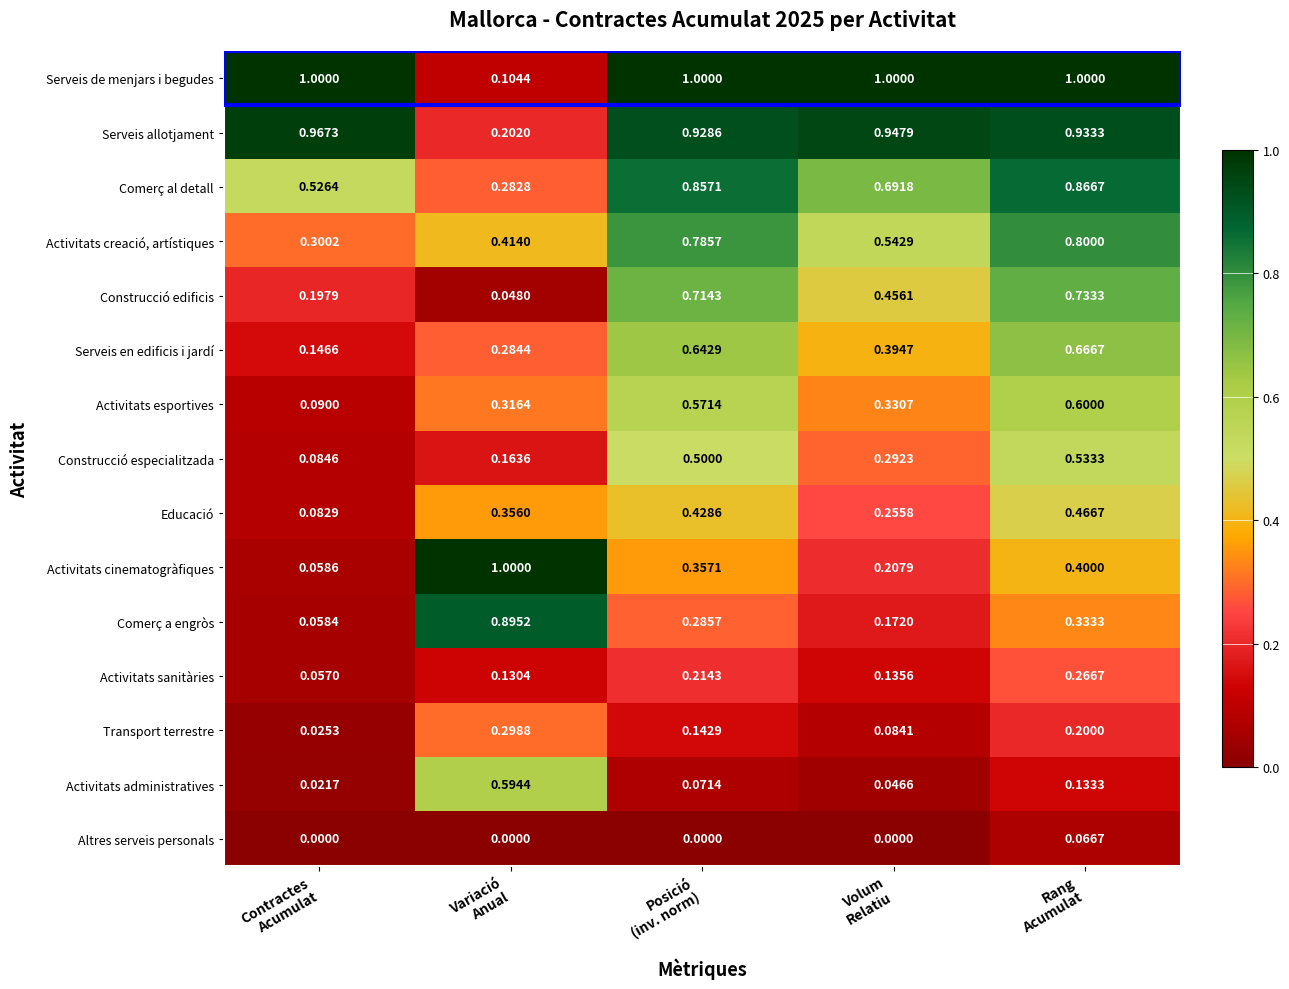

Which series has the largest total across all categories?

Serveis de menjars i begudes